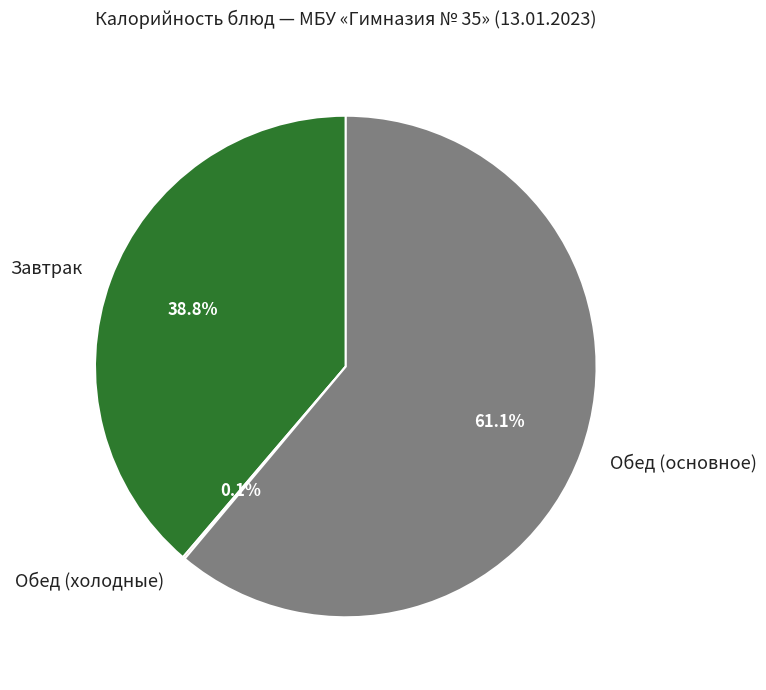

Which has a higher value, Обед (основное) or Завтрак?

Обед (основное)